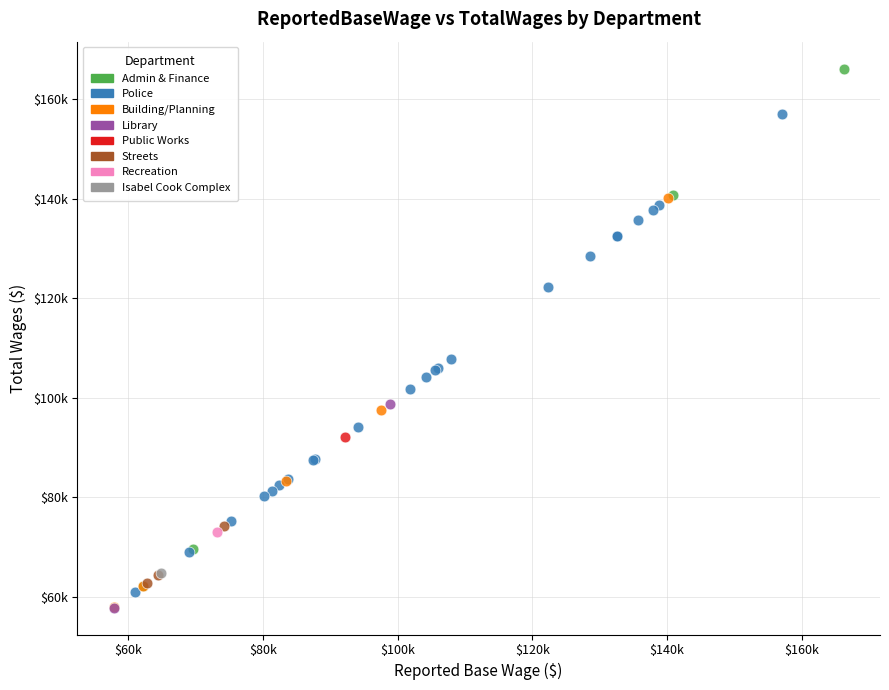

What are all the series names shown in the legend?

Admin & Finance, Police, Building/Planning, Library, Public Works, Streets, Recreation, Isabel Cook Complex